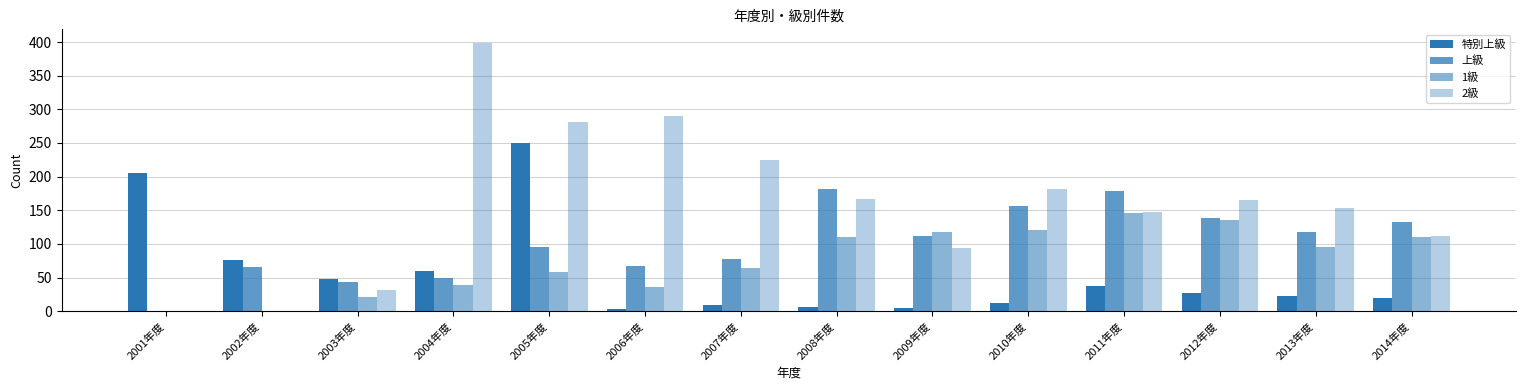

At how many categories does at least one series exceed 270?

3